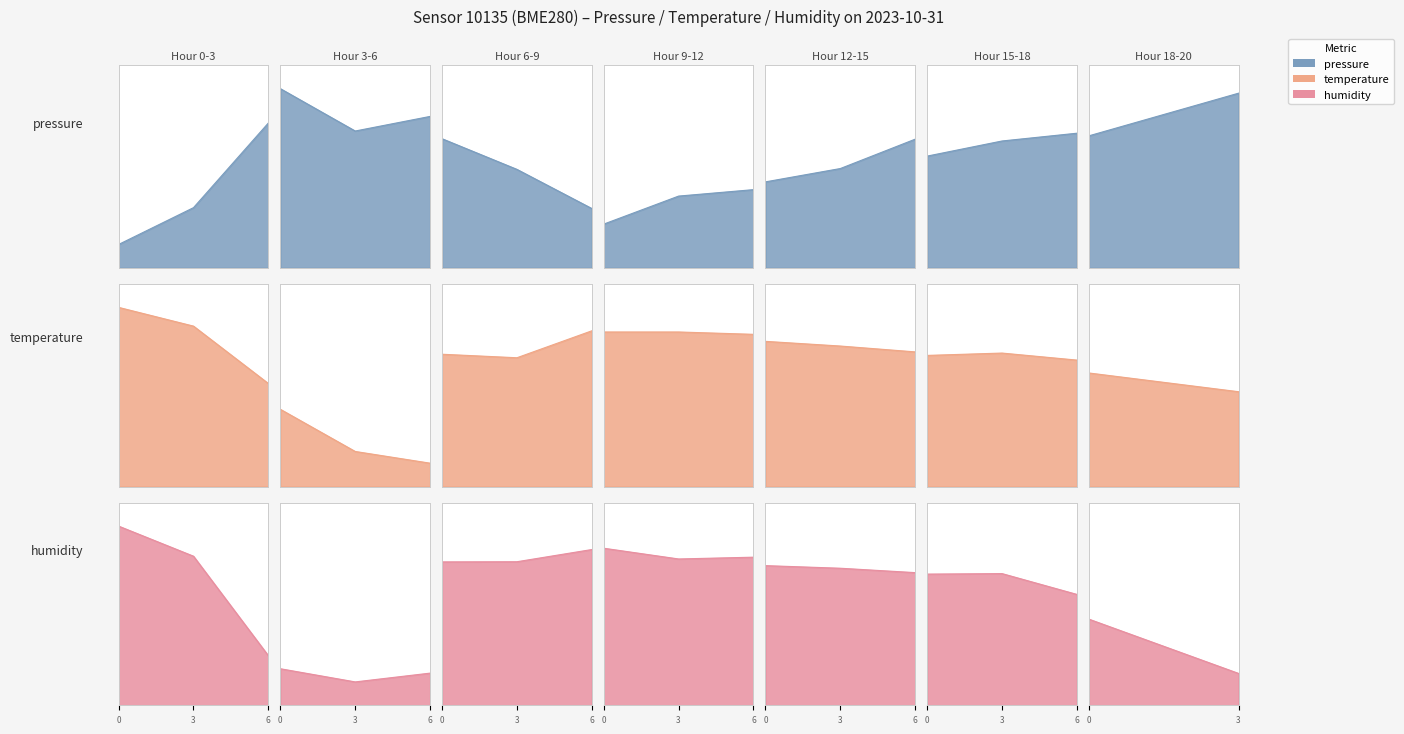

Which series has the widest spread of values?

pressure